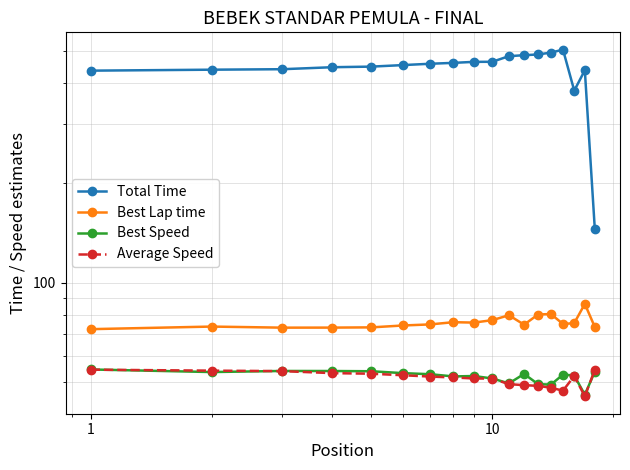

Count the number of data series in this chart.

4